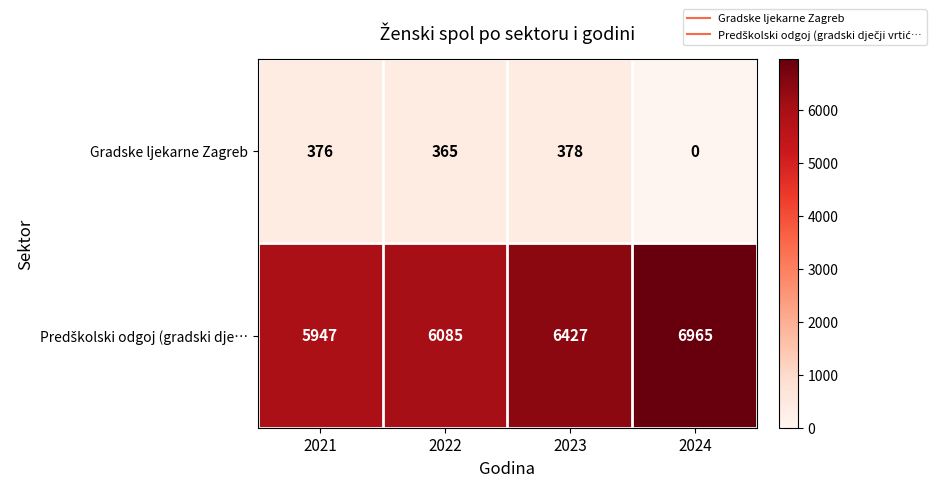

Rank the categories by Gradske ljekarne Zagreb value from highest to lowest.

2023, 2021, 2022, 2024